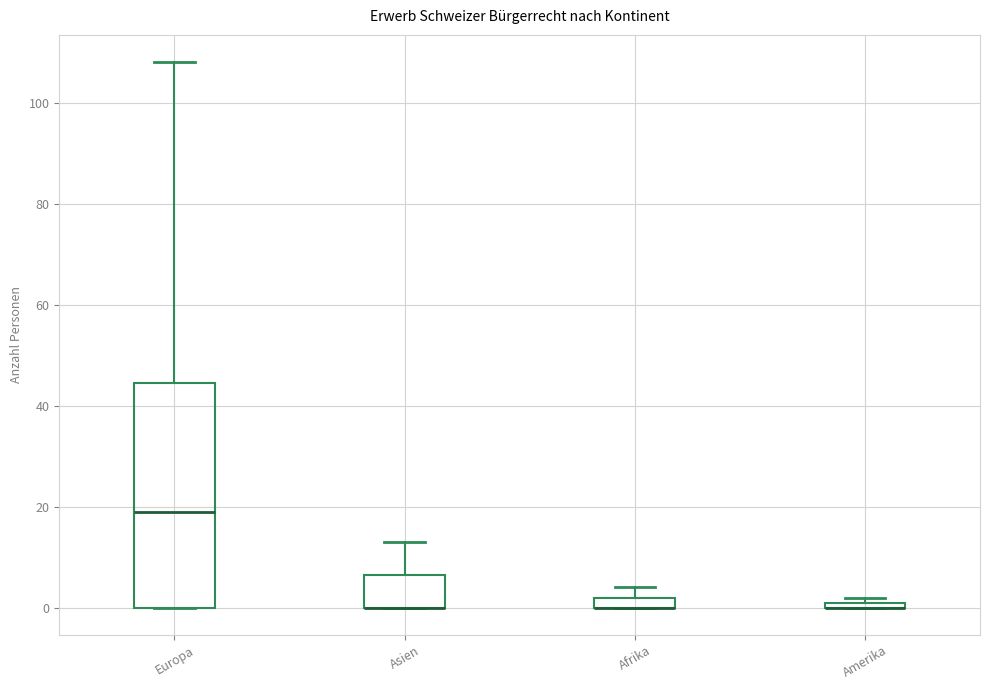

Which box is the tallest, from its lower edge to its upper edge?

Europa